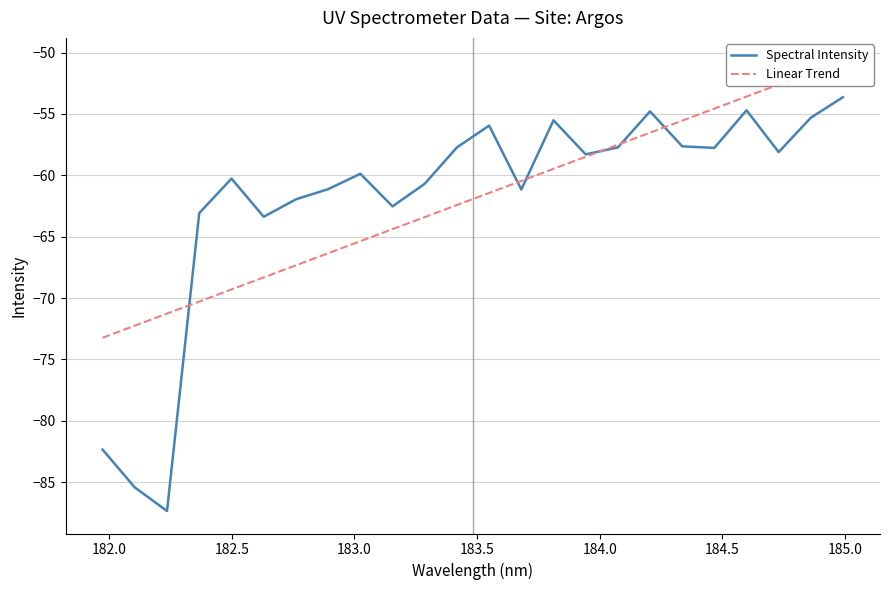

True or false: Spectral Intensity and Linear Trend cross at least once.

True